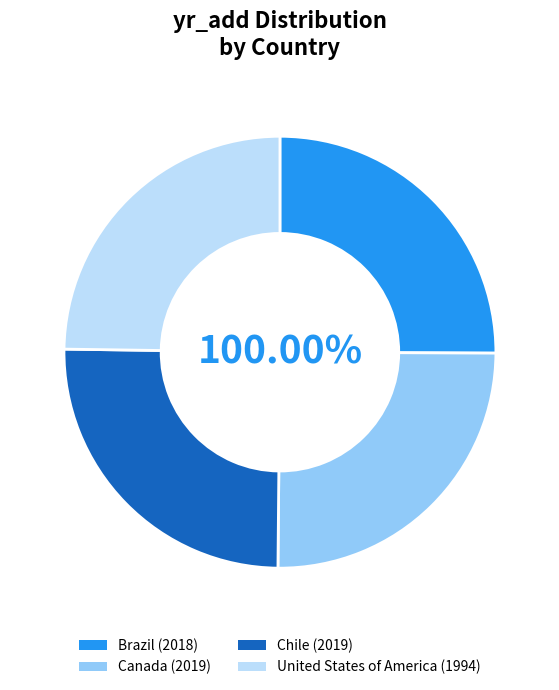

What is the total percentage of Canada and Brazil?

50.1%